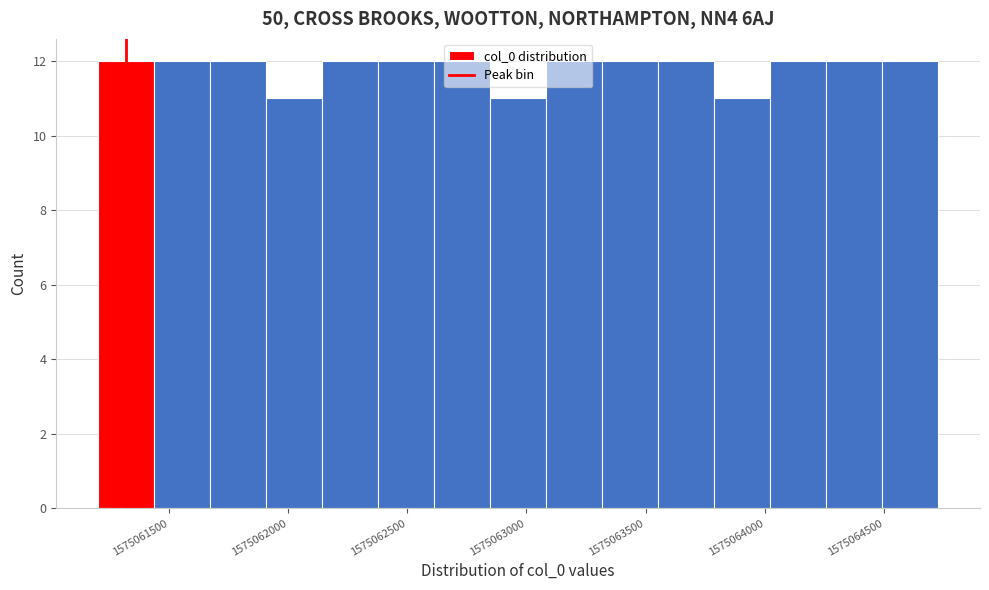

How tall is the bar that spans 1575062600 to 1575062850 on the x-axis? Neither the bar edges nor the heights are printed on the chart, so give them approximately, as read against the axes.

12